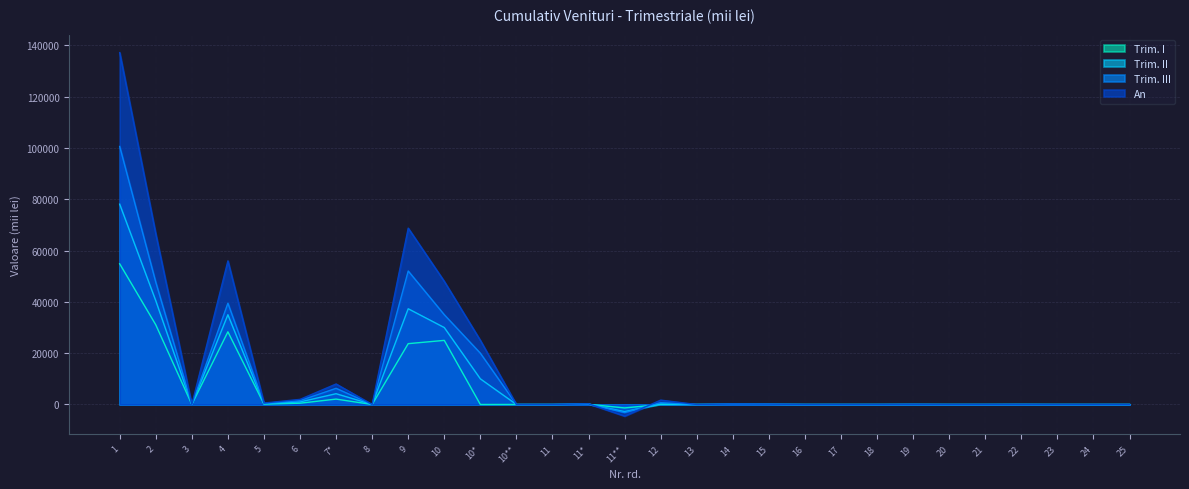

What is the difference between the maximum and minimum values in the An series?

141718